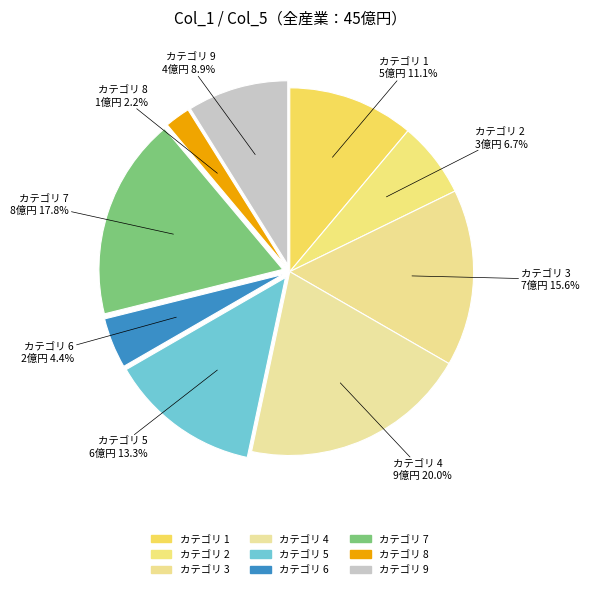

Count the number of slices in the pie.

9